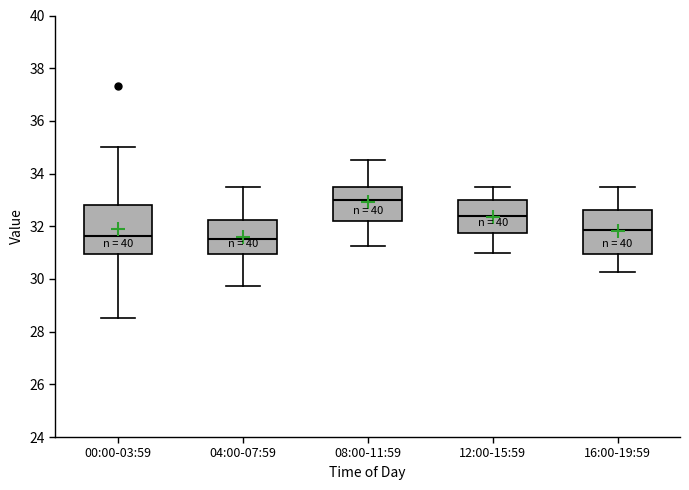

Where does the median line of the box for 12:00-15:59 sit on the y-axis? The values are not printed on the chart, so give them approximately, as read against the axis.

32.4